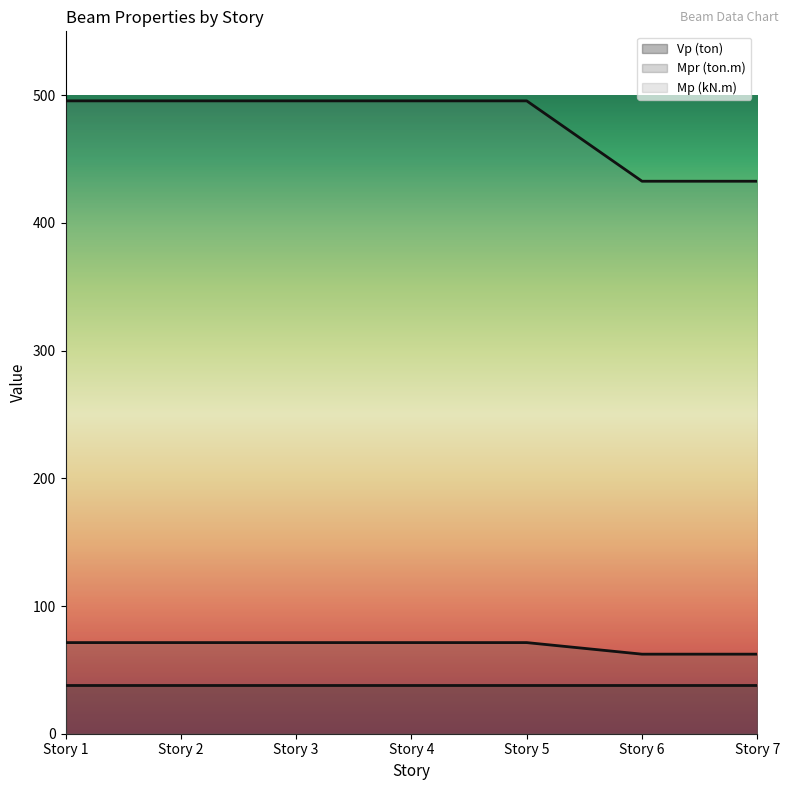

Between Story 1 and Story 4, which series saw the biggest shift?

Mpr (ton.m)